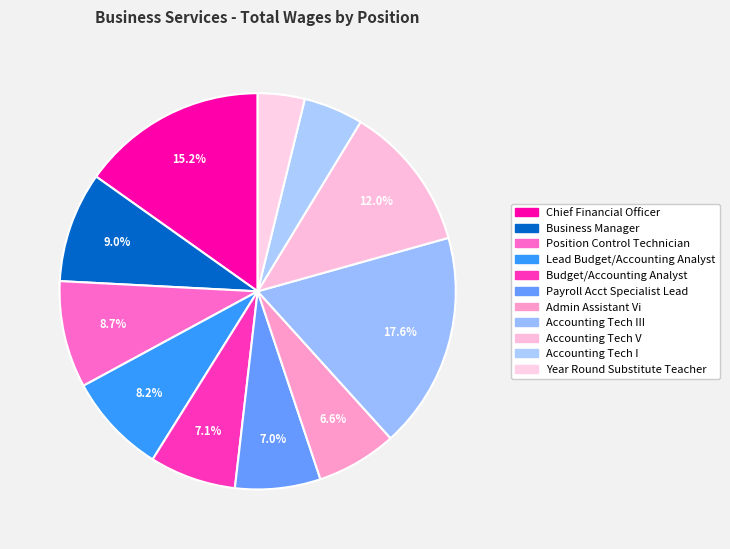

True or false: Payroll Acct Specialist Lead accounts for 7% of the total.

True